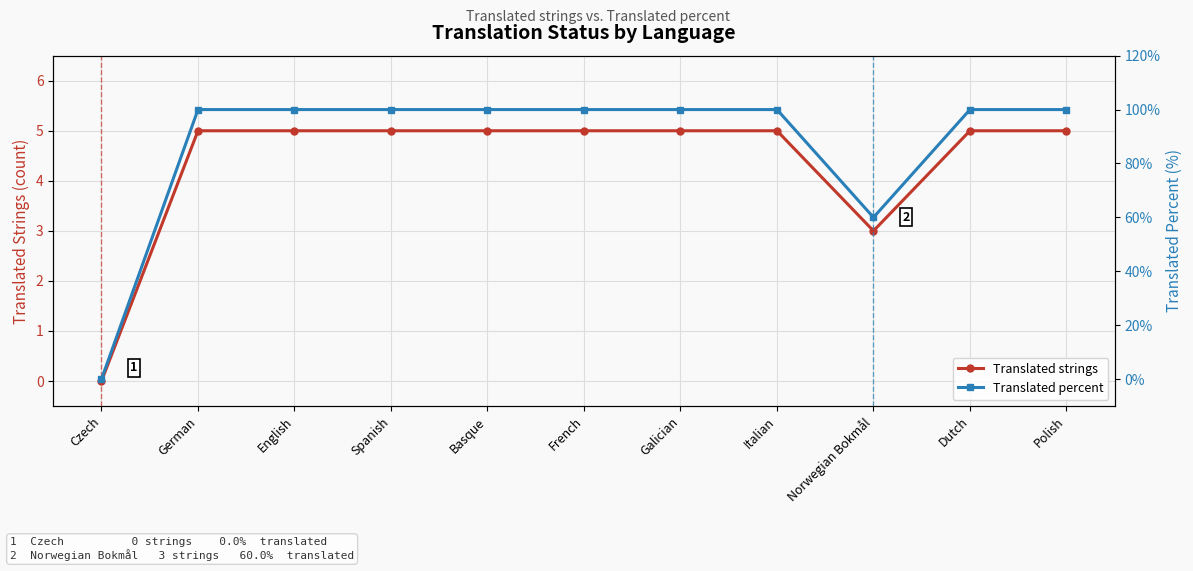

At which label is Translated strings closest to 2?

Norwegian Bokmål